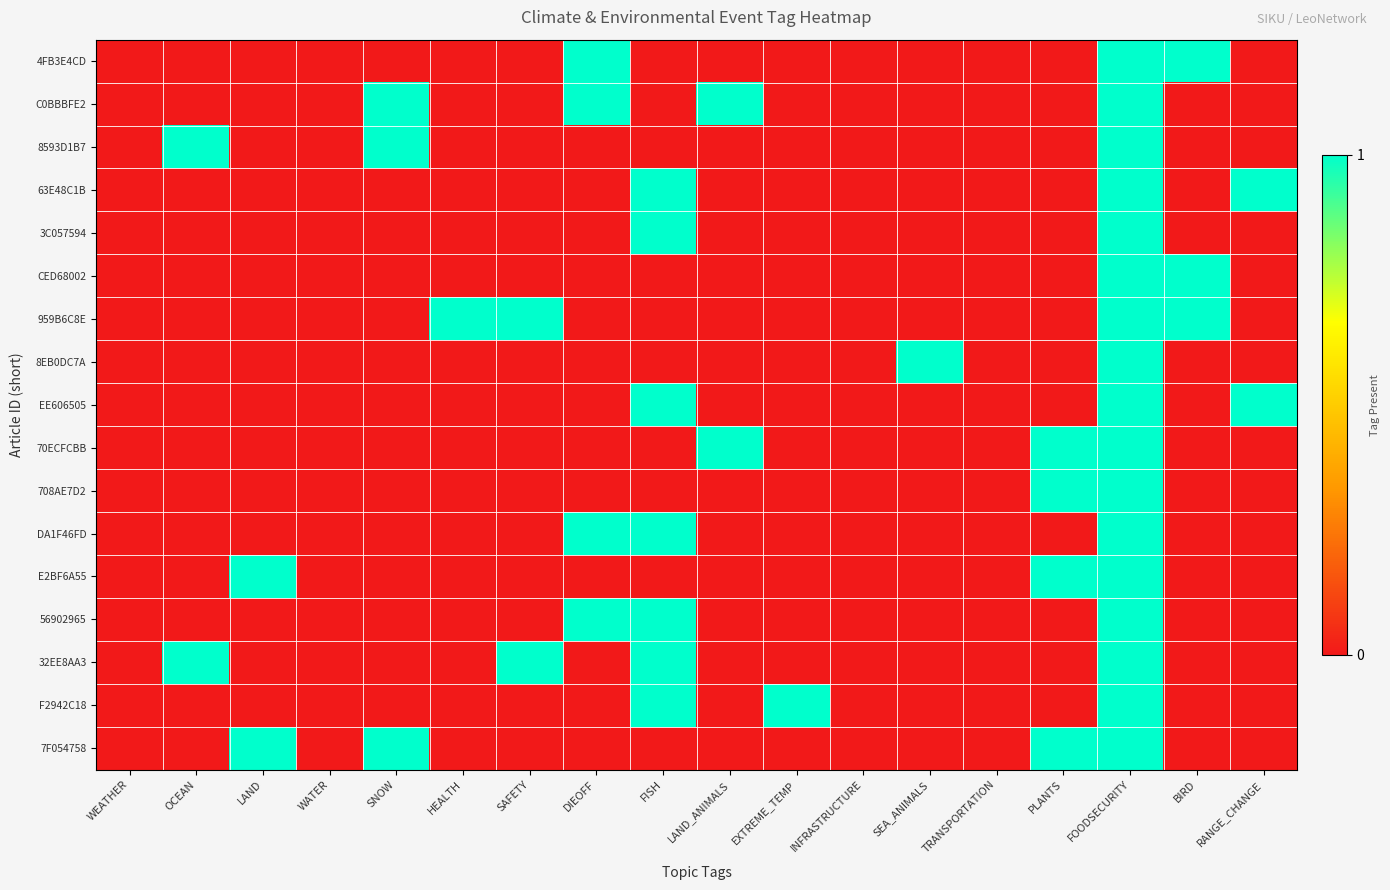

What is the greatest value displayed?

1